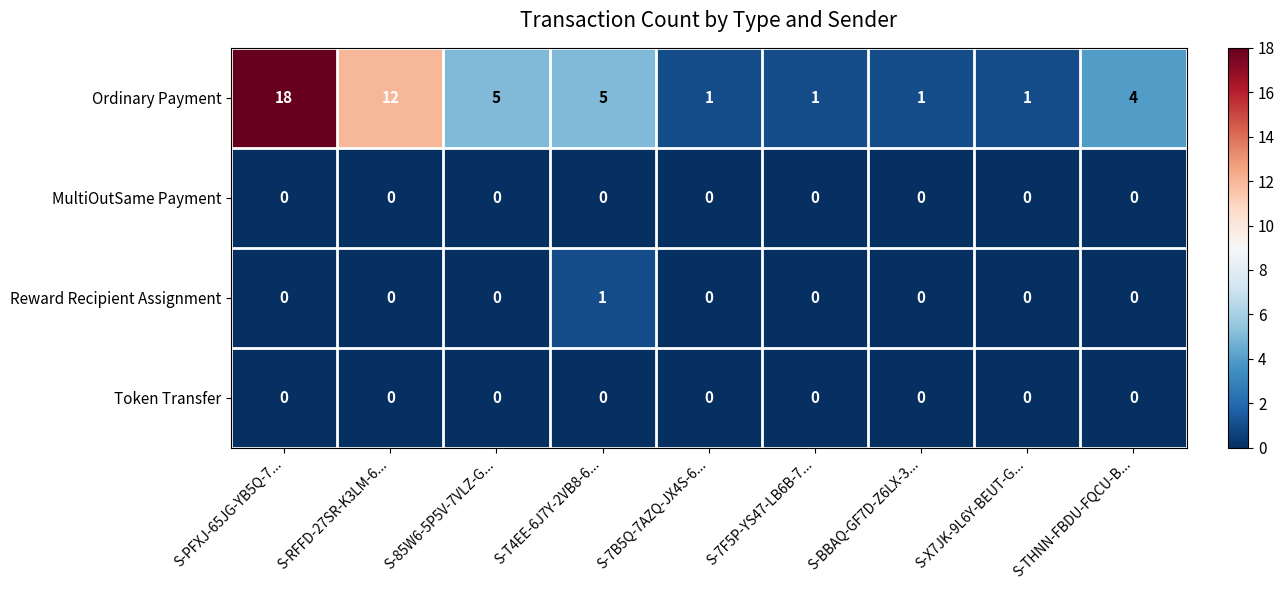

Between S-PFXJ-65JG-YB5Q-7... and S-7F5P-YS47-LB6B-7..., which series saw the biggest shift?

Ordinary Payment